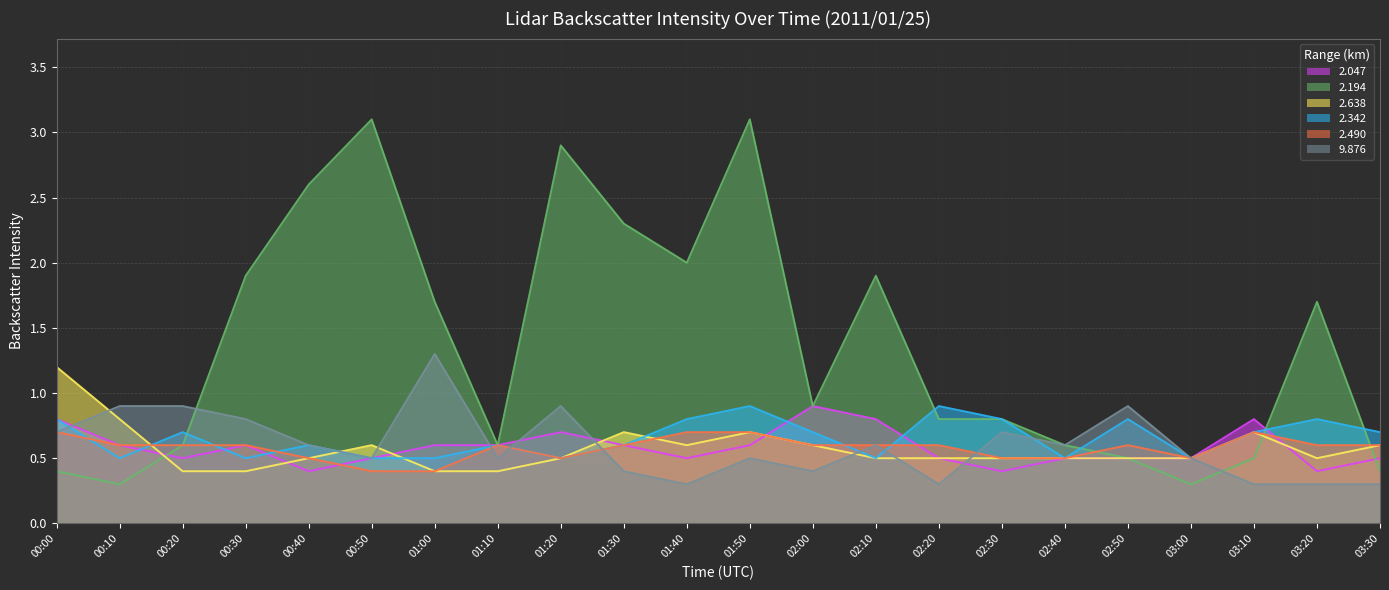

True or false: 2.638 has a value of 1.0 at 01:30.

False